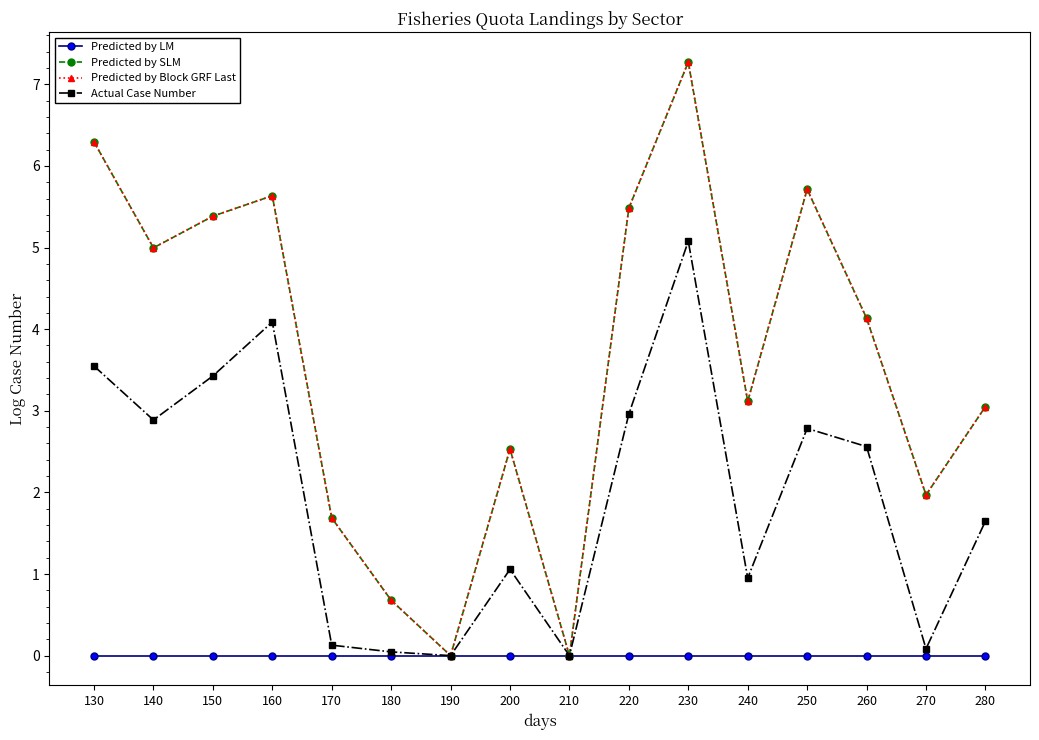

Rank the categories by Predicted by SLM value from highest to lowest.

230, 130, 250, 160, 220, 150, 140, 260, 240, 280, 200, 270, 170, 180, 190, 210